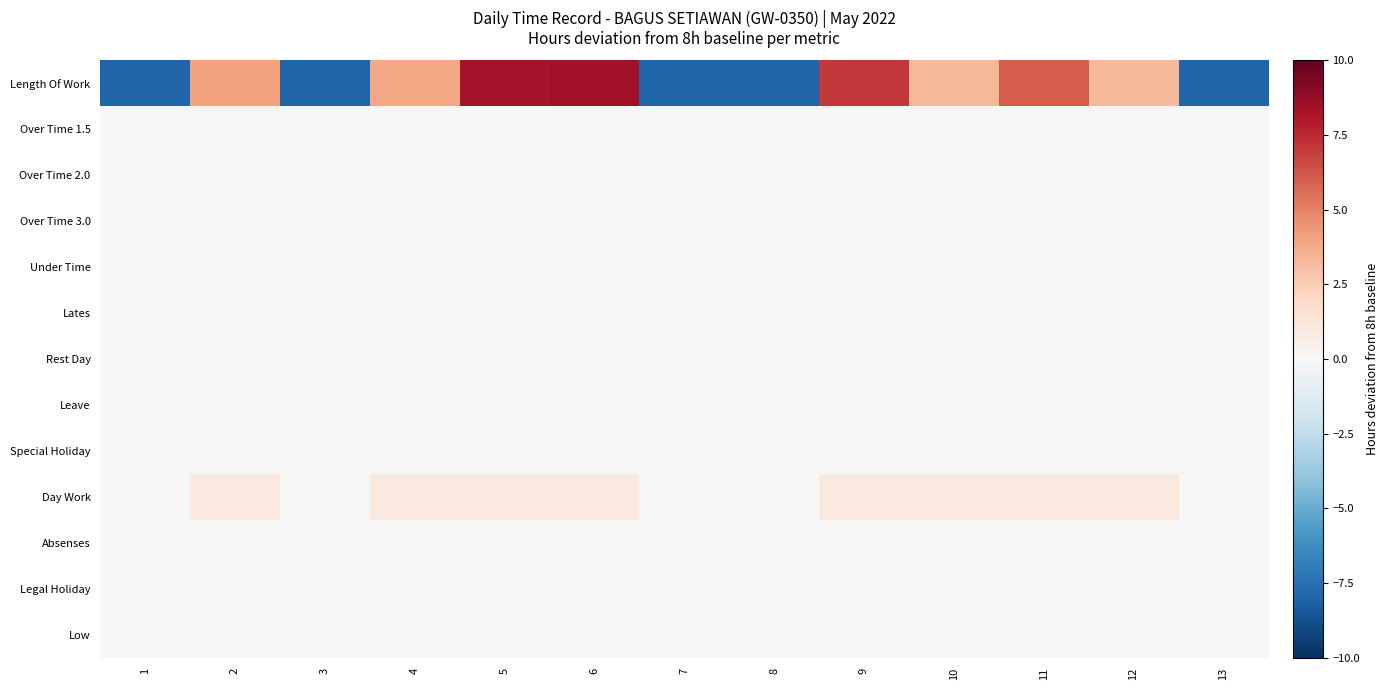

What is the greatest value displayed?

8.4